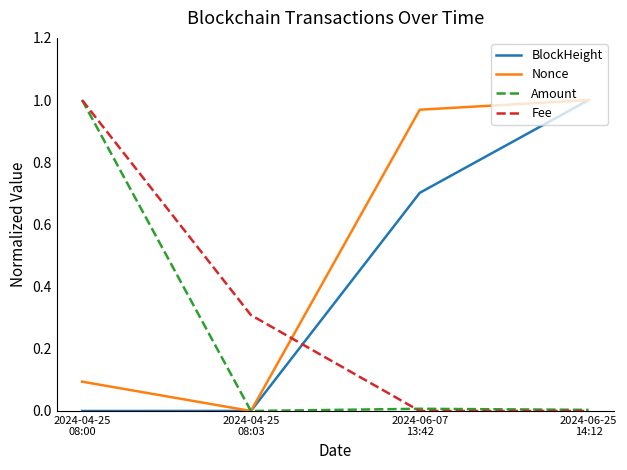

At which label is Nonce closest to 0?

2024-04-25
08:03